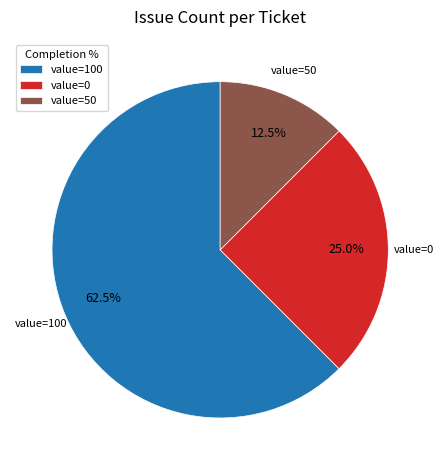

To the nearest percent, what is the average slice percentage?

33%